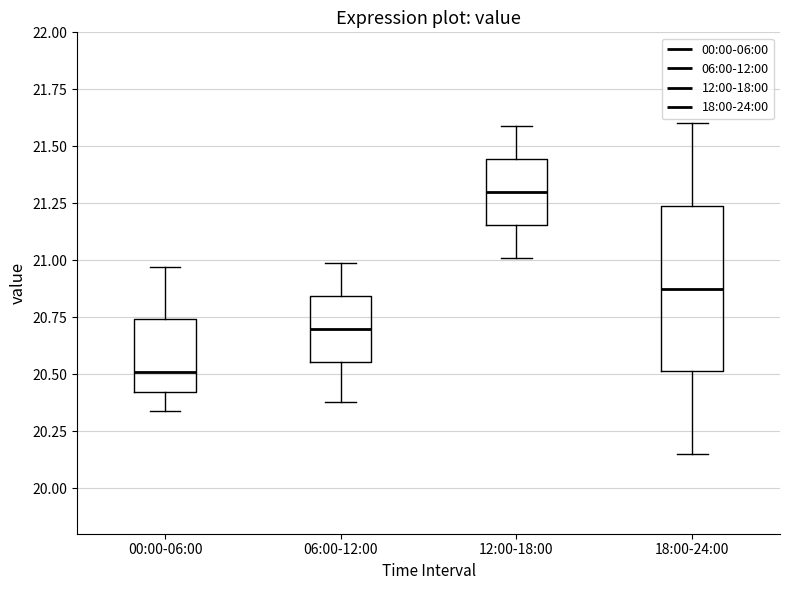

Where does the upper whisker of the box for 12:00-18:00 end on the y-axis? The values are not printed on the chart, so give them approximately, as read against the axis.

21.60